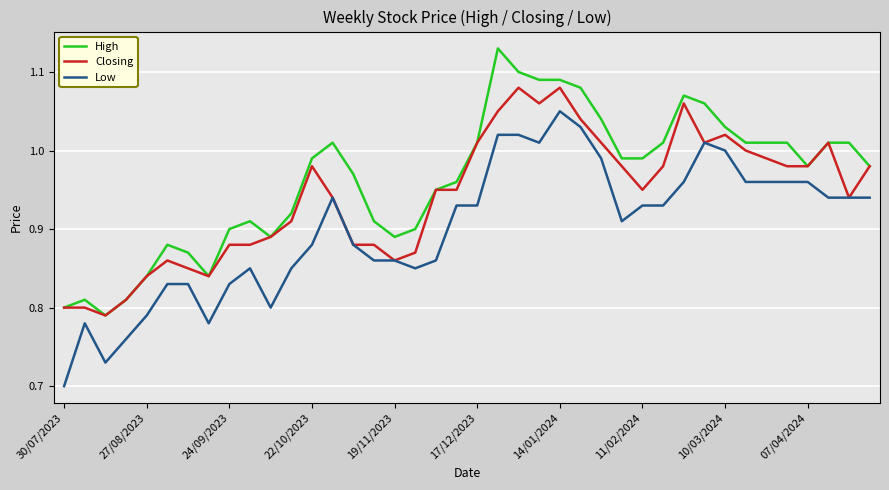

What are all the series names shown in the legend?

High, Closing, Low